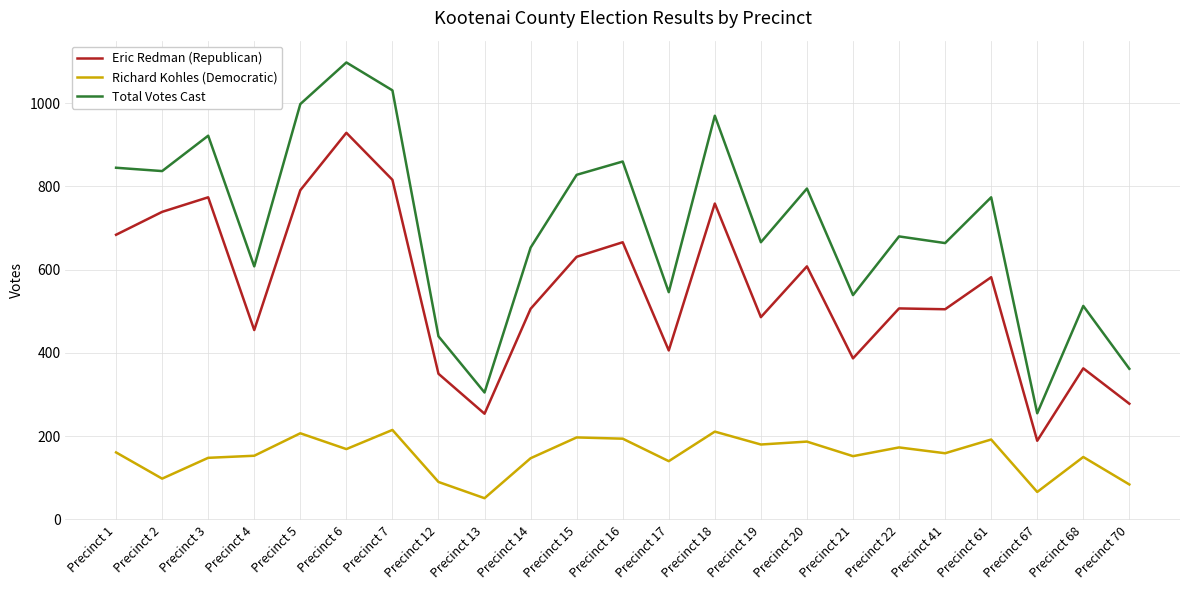

Rank the series by their maximum value, from highest to lowest.

Total Votes Cast, Eric Redman (Republican), Richard Kohles (Democratic)